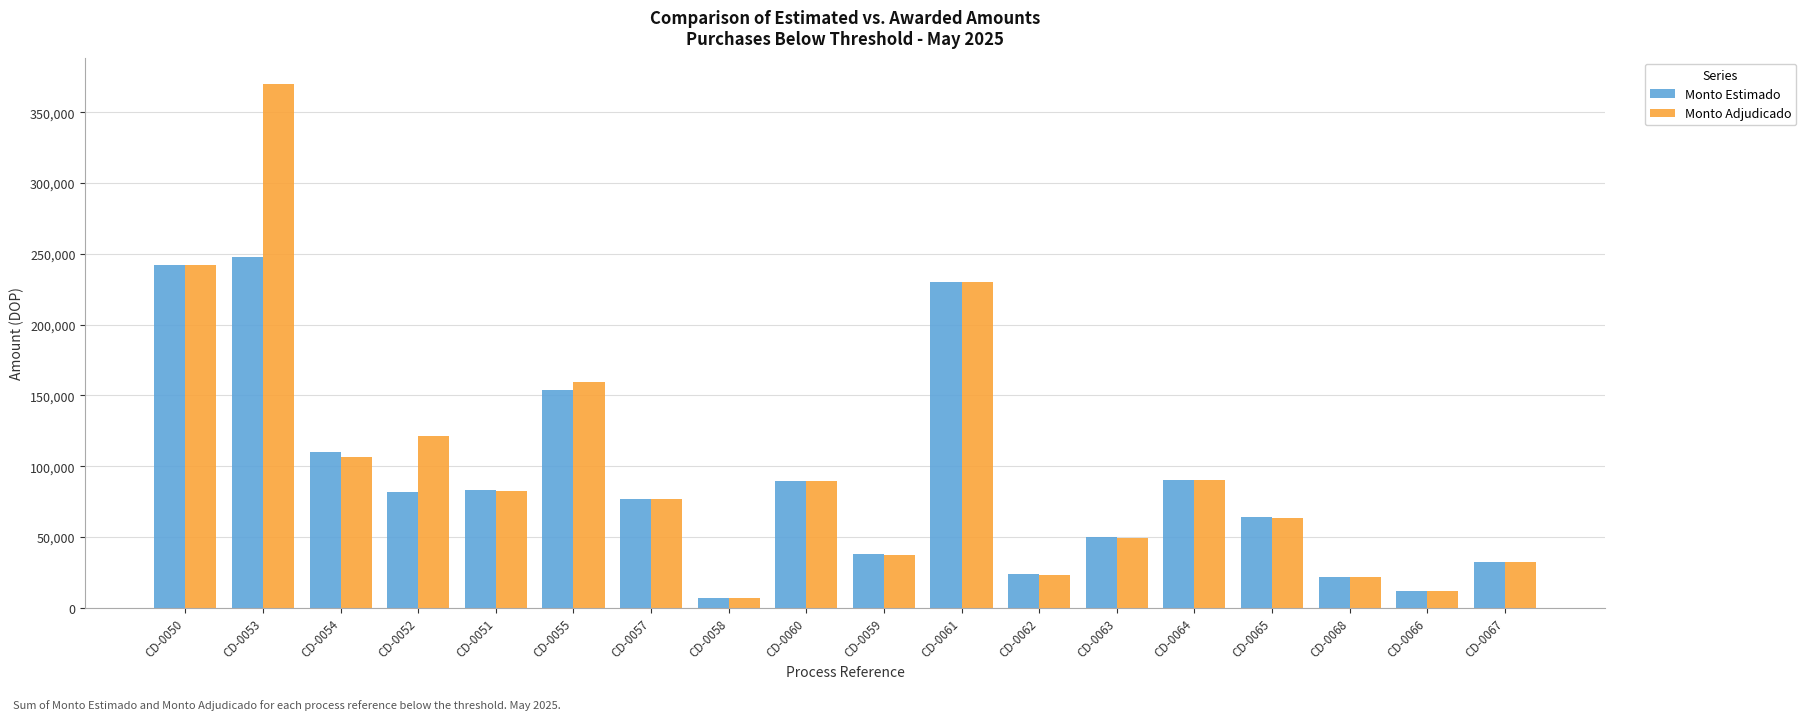

What position from the right is CD-0055?

13